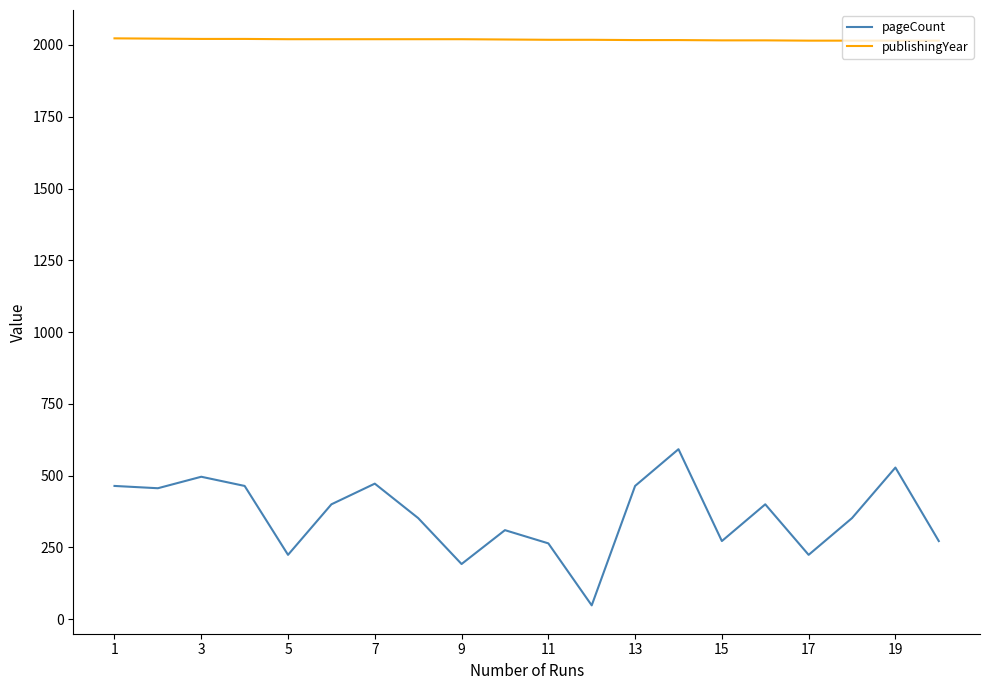

How many categories are shown in the chart?

20